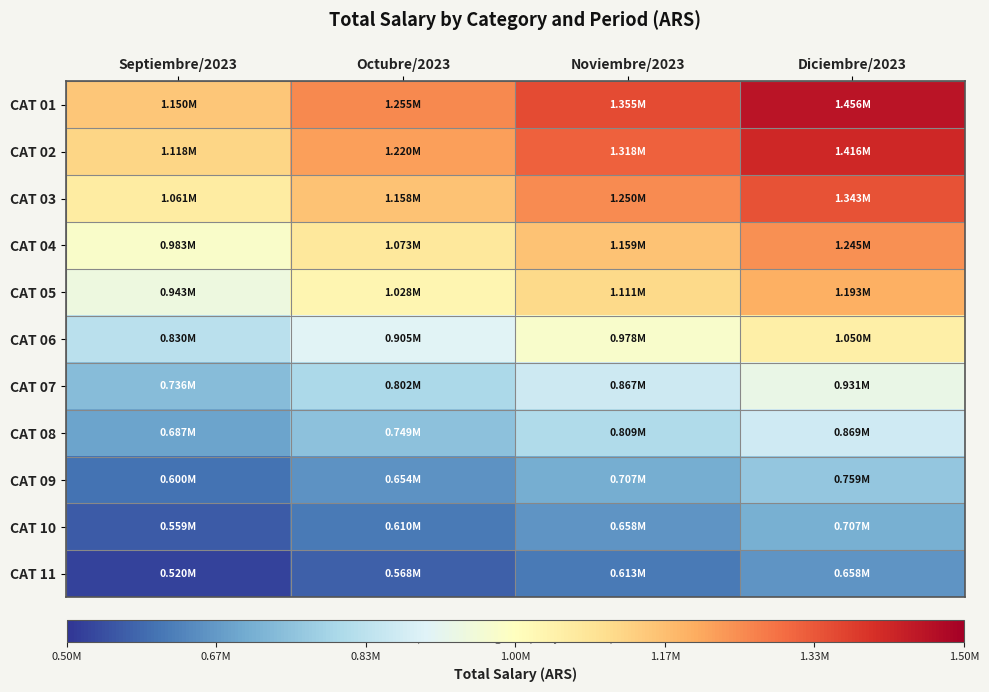

Reading left to right, list all the values displayed in this chart.

CAT 01: Septiembre/2023=1150144.4	Octubre/2023=1254692.8	Noviembre/2023=1355220.1	Diciembre/2023=1455747.3
CAT 02: Septiembre/2023=1118398.8	Octubre/2023=1220061.4	Noviembre/2023=1317814.0	Diciembre/2023=1415566.5
CAT 03: Septiembre/2023=1061162.8	Octubre/2023=1157622.7	Noviembre/2023=1250372.6	Diciembre/2023=1343122.6
CAT 04: Septiembre/2023=983327.1	Octubre/2023=1072711.7	Noviembre/2023=1158658.4	Diciembre/2023=1244605.2
CAT 05: Septiembre/2023=942748.6	Octubre/2023=1028444.6	Noviembre/2023=1110844.7	Diciembre/2023=1193244.7
CAT 06: Septiembre/2023=829967.1	Octubre/2023=905411.2	Noviembre/2023=977953.7	Diciembre/2023=1050496.1
CAT 07: Septiembre/2023=735585.7	Octubre/2023=802450.6	Noviembre/2023=866743.8	Diciembre/2023=931036.9
CAT 08: Septiembre/2023=686605.8	Octubre/2023=749018.4	Noviembre/2023=809030.5	Diciembre/2023=869042.7
CAT 09: Septiembre/2023=599784.8	Octubre/2023=654305.4	Noviembre/2023=706729.0	Diciembre/2023=759152.6
CAT 10: Septiembre/2023=558817.1	Octubre/2023=609613.6	Noviembre/2023=658456.5	Diciembre/2023=707299.3
CAT 11: Septiembre/2023=520243.3	Octubre/2023=567533.5	Noviembre/2023=613004.8	Diciembre/2023=658476.2